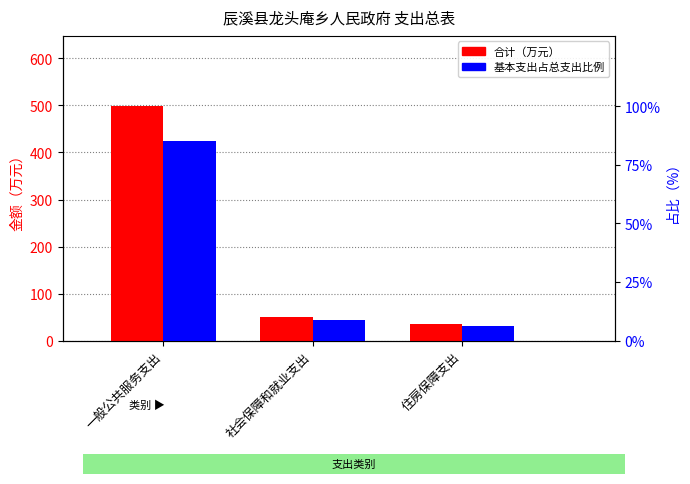

Reading left to right, transcribe all the data shown in this chart.

合计: 一般公共服务支出=498.5	社会保障和就业支出=50.4	住房保障支出=35.8
基本支出占比: 一般公共服务支出=85.3	社会保障和就业支出=8.6	住房保障支出=6.1